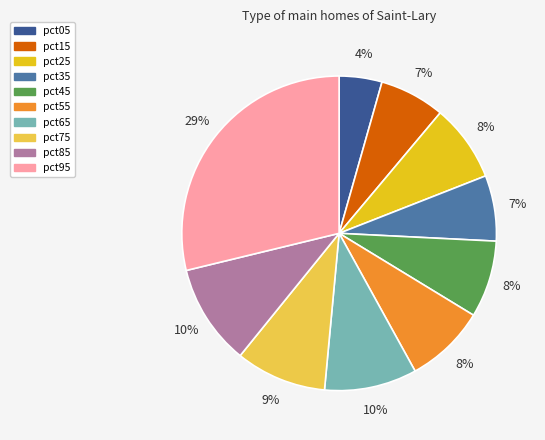

To the nearest percent, what percentage of the pie is pct85?

10%